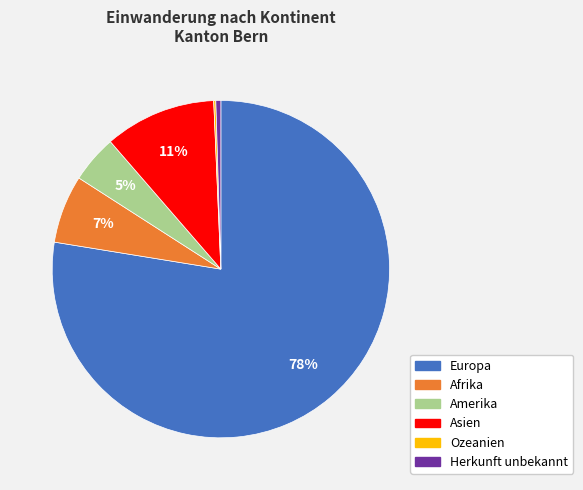

Which slice represents more than half of the pie?

Europa